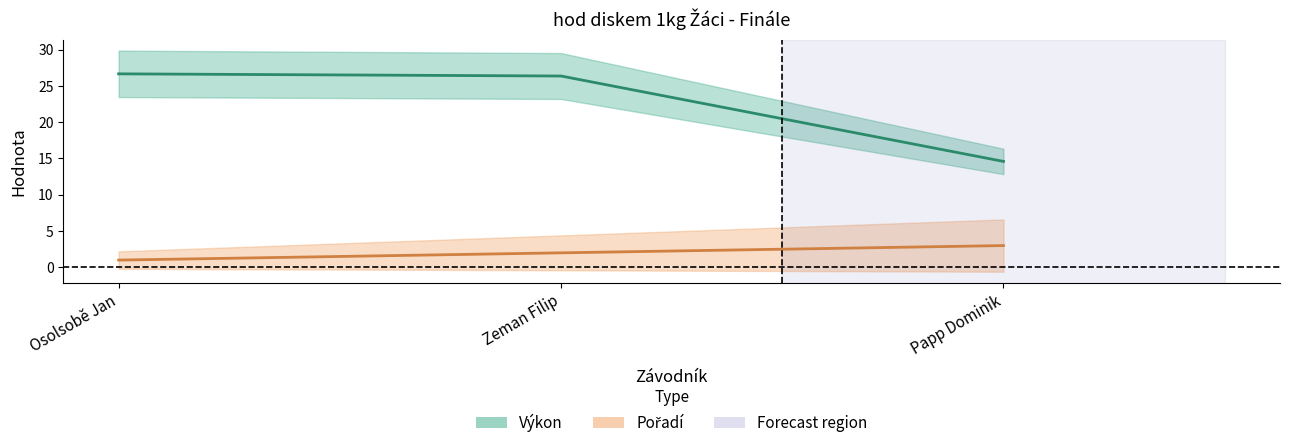

List the labels in order of Pořadí value, smallest first.

Osolsobě Jan, Zeman Filip, Papp Dominik